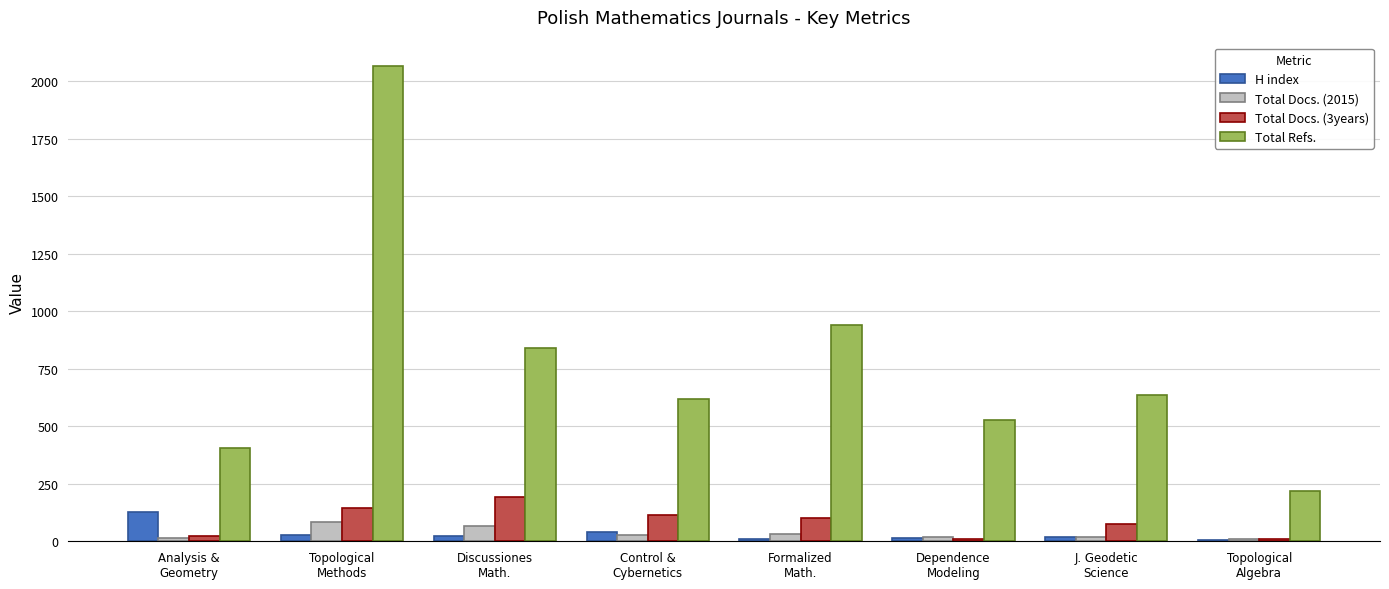

The Total Refs. series shows 1071 at J. Geodetic
Science. True or false?

False